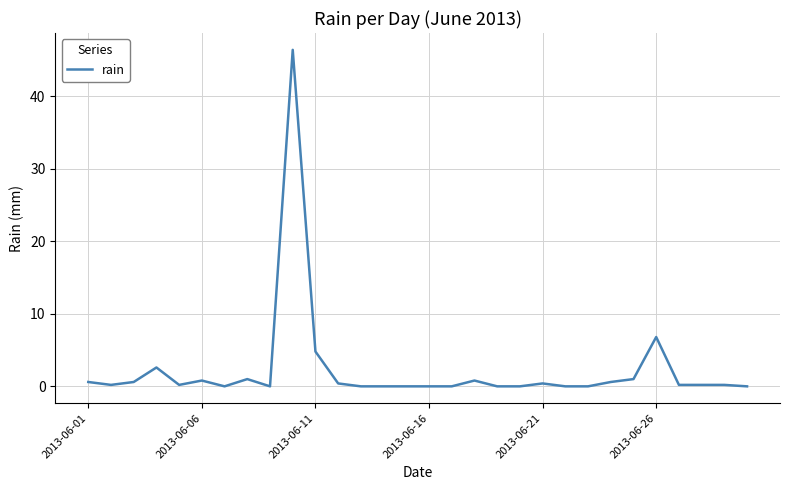

What is the difference between the second highest and second lowest values?

6.8